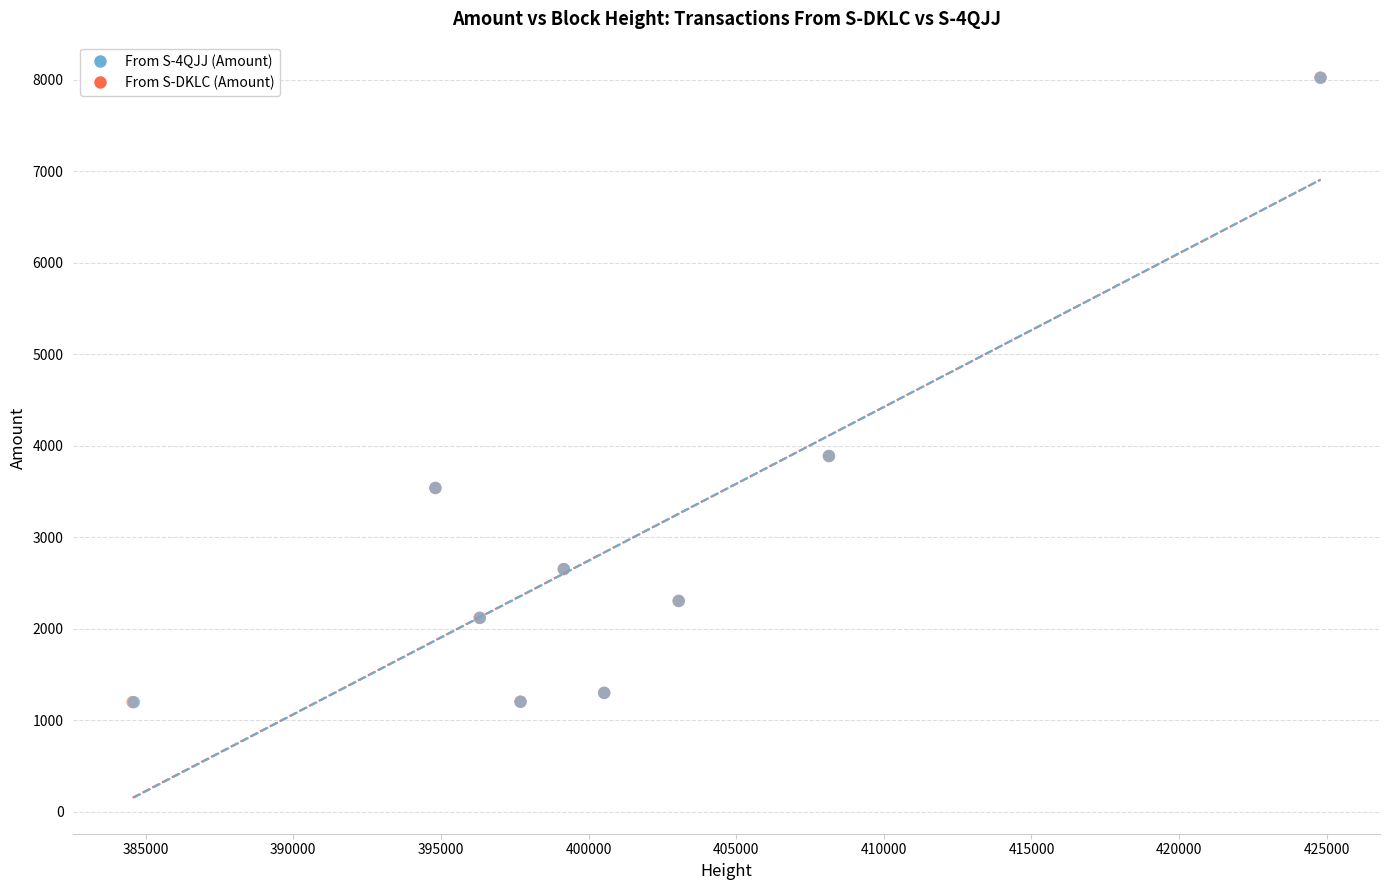

What are all the series names shown in the legend?

From S-4QJJ (Amount), From S-DKLC (Amount)